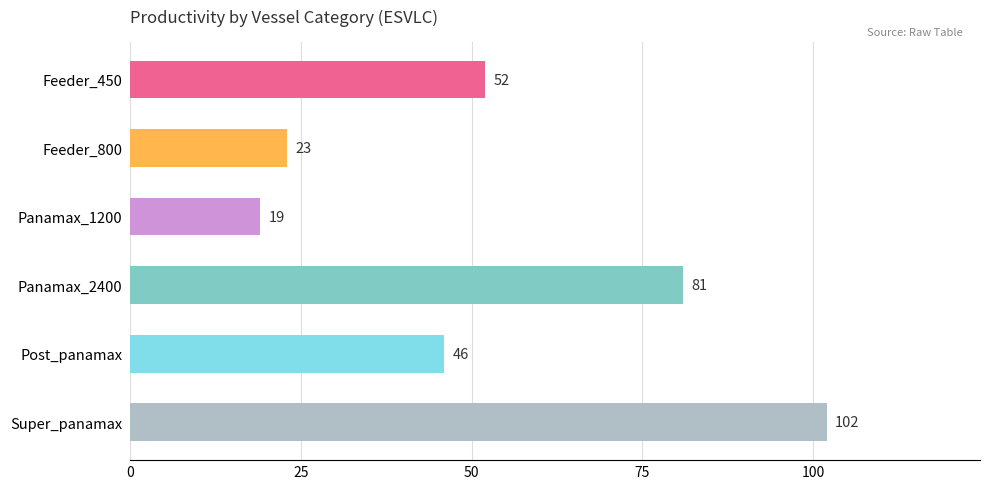

What is the maximum value shown in the chart?

102